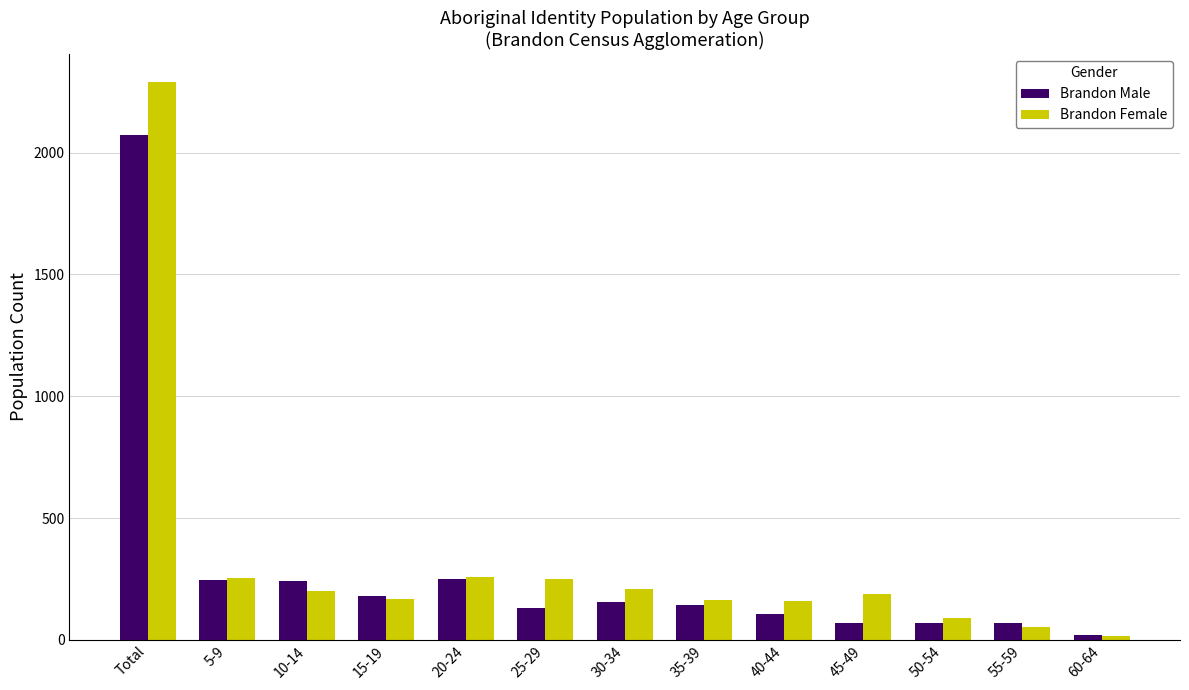

Rank the series by their average value, from lowest to highest.

Brandon Male, Brandon Female